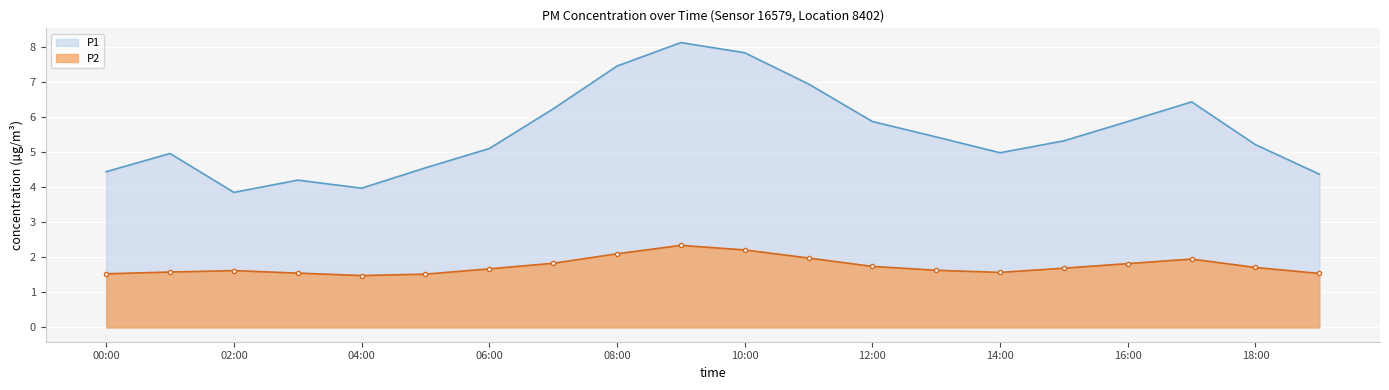

In P1, how many points are lower than both neighbors (excluding endpoints)?

3